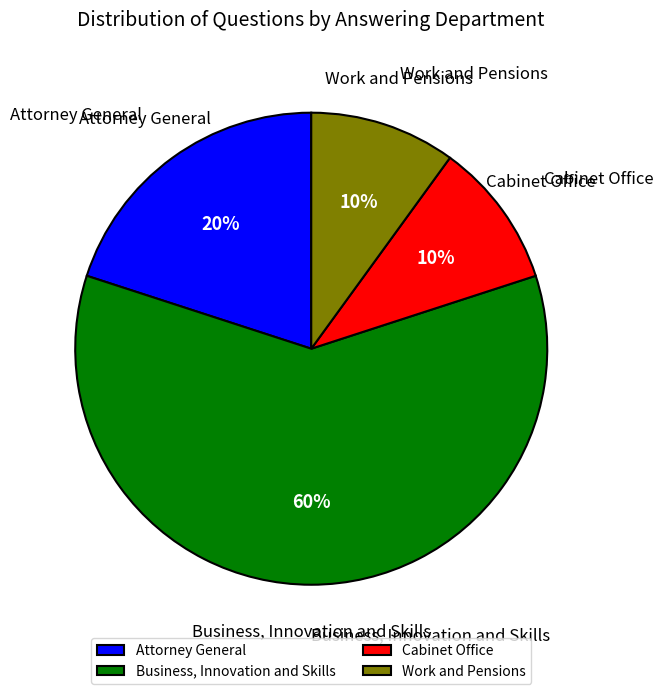

Is it true that Cabinet Office is 1% of the pie?

False